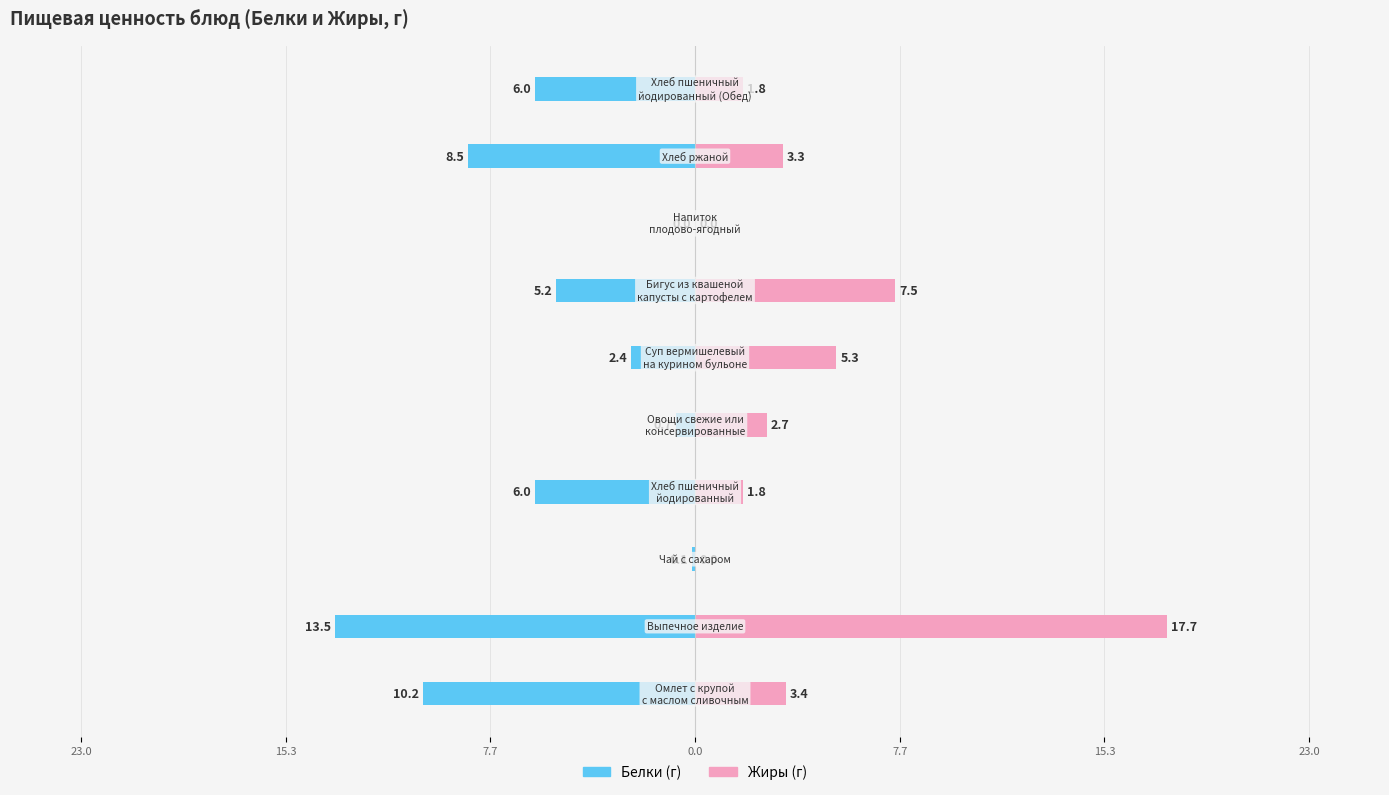

Reading right to left, what are all the values shown in this chart?

Белки: -6.0	-8.5	0.0	-5.2	-2.4	-0.7	-6.0	-0.1	-13.5	-10.2
Жиры: 1.8	3.3	0.0	7.5	5.3	2.7	1.8	0.0	17.7	3.4